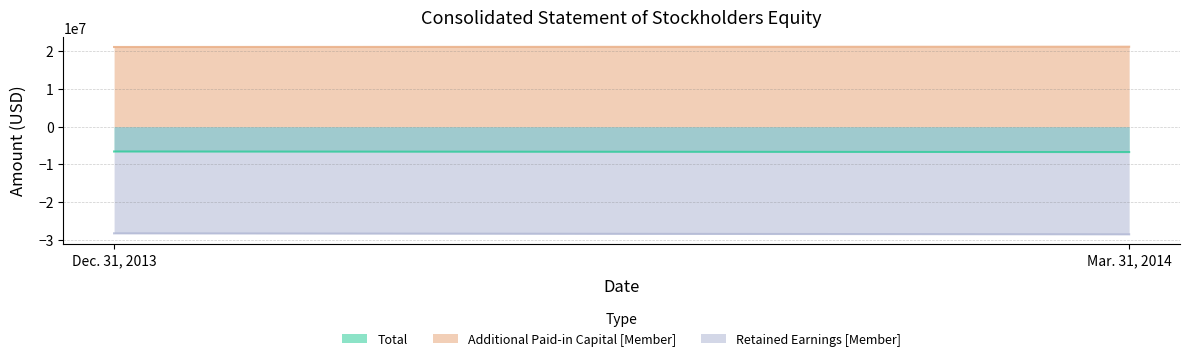

What is the sum of the Additional Paid-in Capital [Member] values at Mar. 31, 2014 and Dec. 31, 2013?

42425180